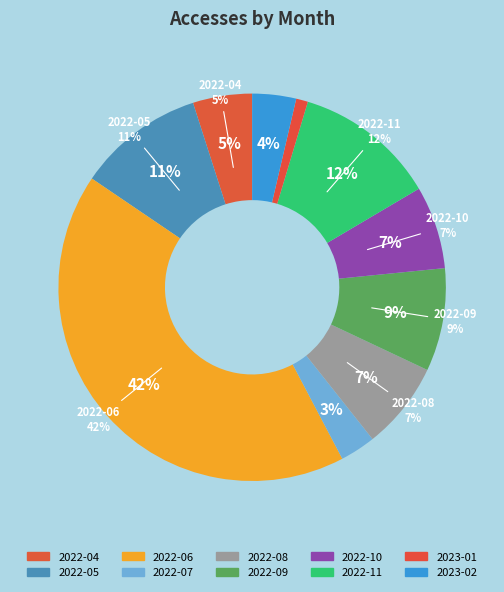

True or false: 2022-07 accounts for 13% of the total.

False